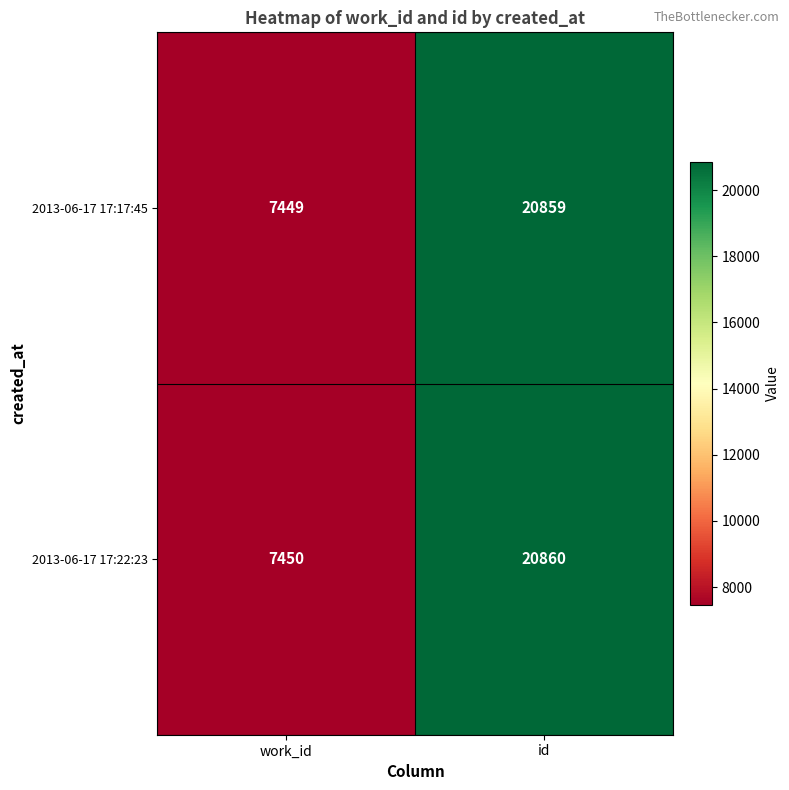

Rank the series by their average value, from lowest to highest.

2013-06-17 17:17:45, 2013-06-17 17:22:23